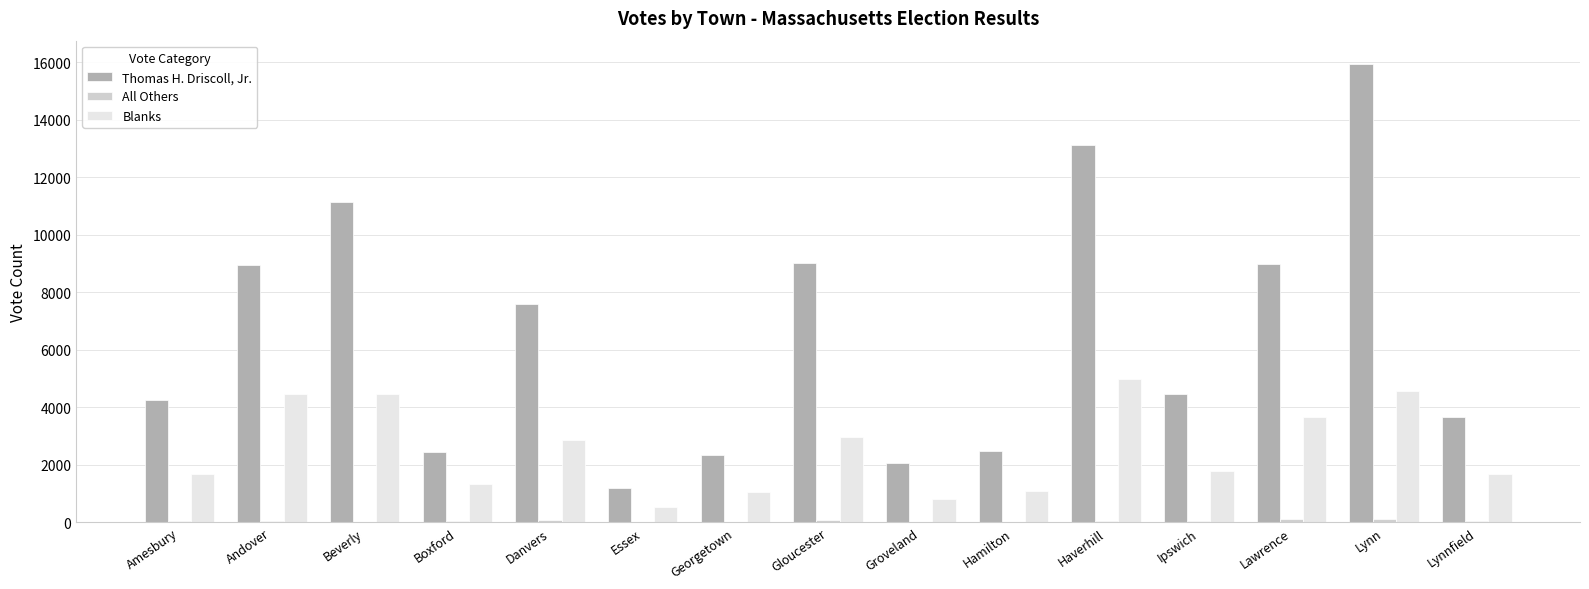

Are the bars horizontal?

No